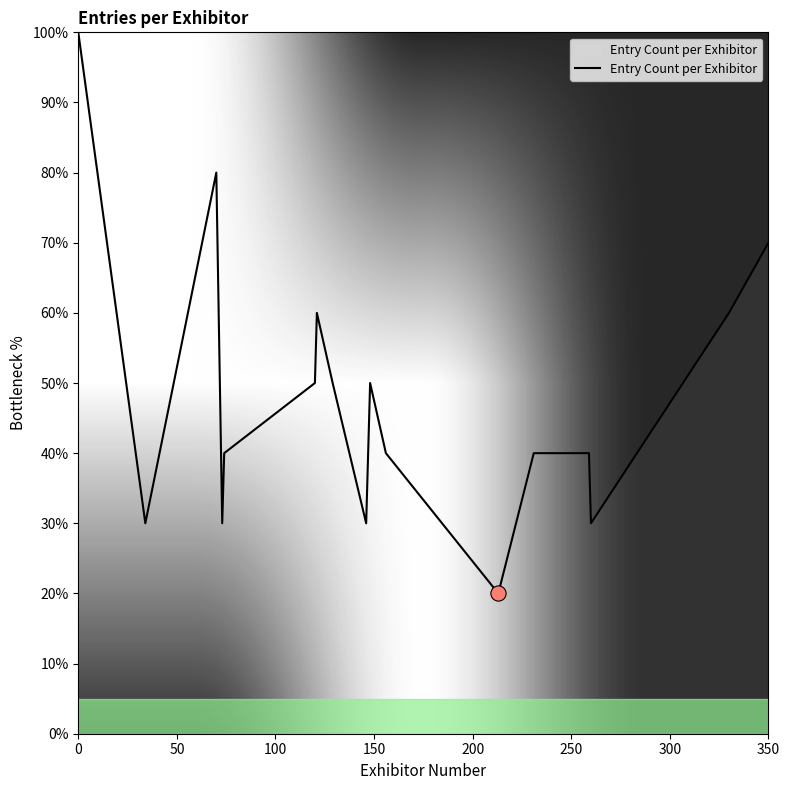

What is the minimum value shown in the chart?

20